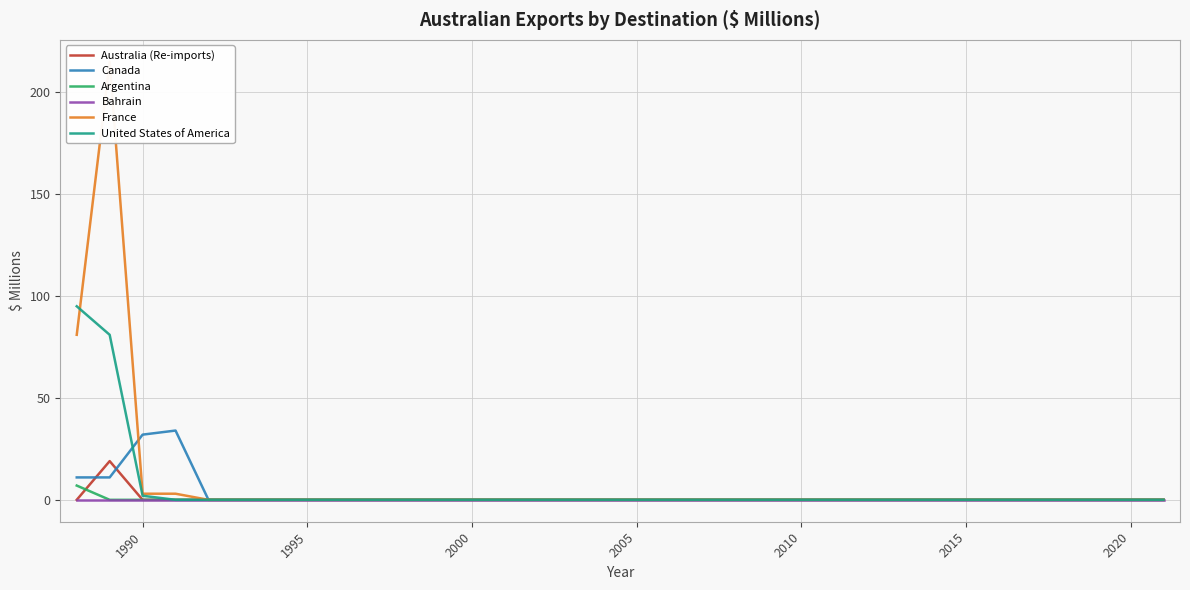

True or false: Canada has a value of 20 at 2005.

False